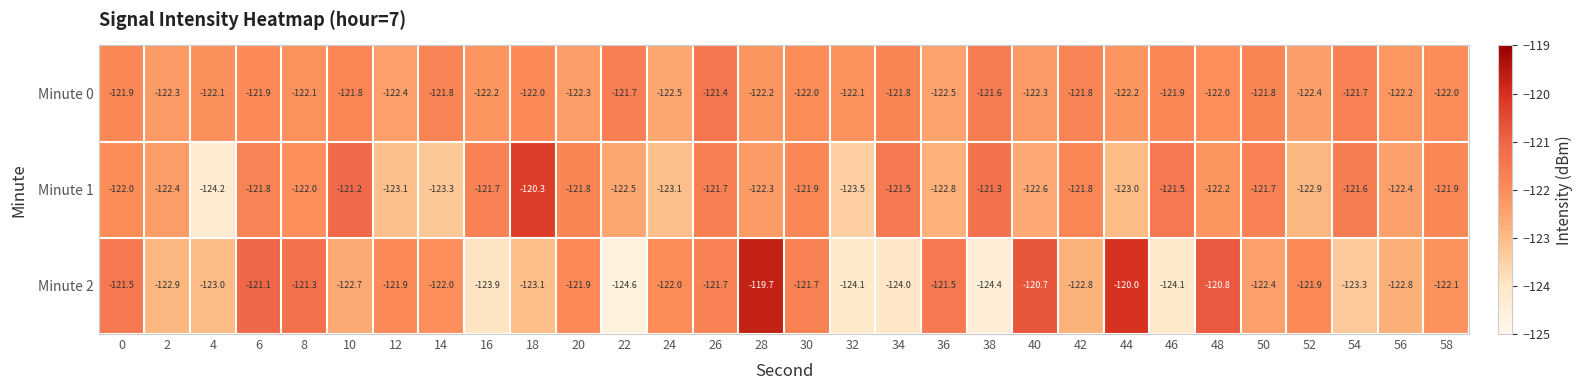

The value of Minute 0 at 46 is -74.6. True or false?

False